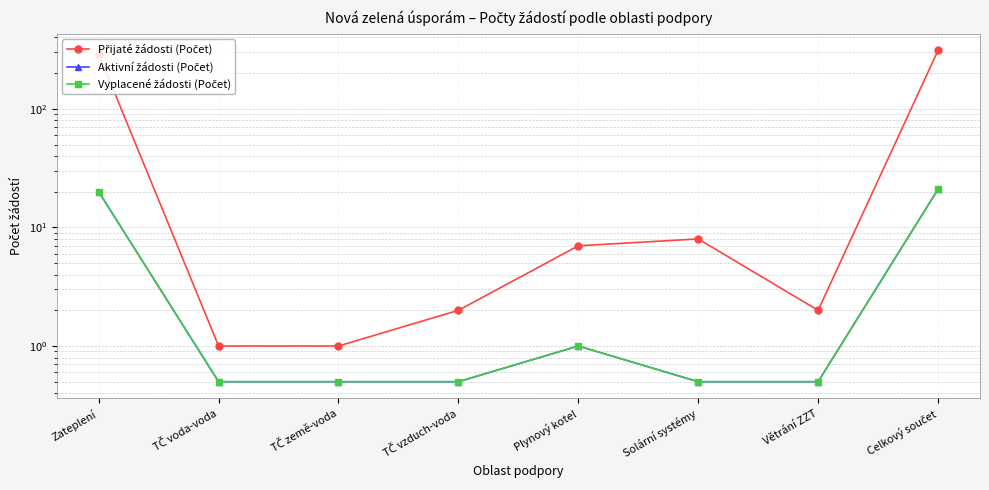

Reading left to right, extract all data points from this chart.

Přijaté žádosti (Počet): Zateplení=290.0	TČ voda-voda=1.0	TČ země-voda=1.0	TČ vzduch-voda=2.0	Plynový kotel=7.0	Solární systémy=8.0	Větrání ZZT=2.0	Celkový součet=311.0
Aktivní žádosti (Počet): Zateplení=20.0	TČ voda-voda=0.5	TČ země-voda=0.5	TČ vzduch-voda=0.5	Plynový kotel=1.0	Solární systémy=0.5	Větrání ZZT=0.5	Celkový součet=21.0
Vyplacené žádosti (Počet): Zateplení=20.0	TČ voda-voda=0.5	TČ země-voda=0.5	TČ vzduch-voda=0.5	Plynový kotel=1.0	Solární systémy=0.5	Větrání ZZT=0.5	Celkový součet=21.0